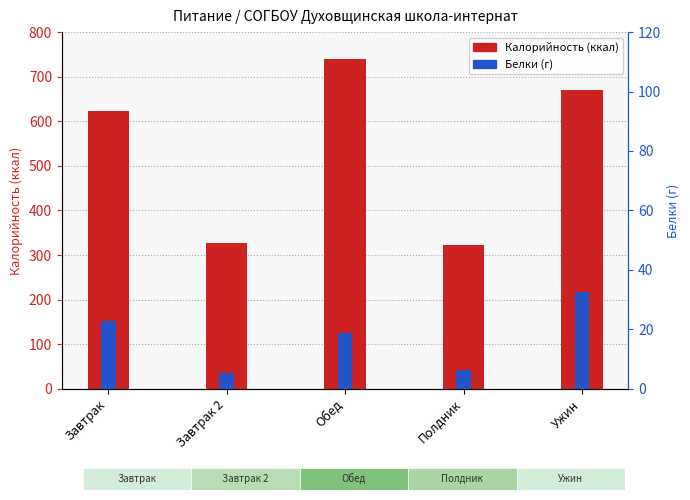

Reading left to right, extract all data points from this chart.

Калорийность (ккал): Завтрак=622.0	Завтрак 2=326.9	Обед=740.1	Полдник=323.3	Ужин=670.6
Белки (г): Завтрак=22.7	Завтрак 2=5.3	Обед=18.6	Полдник=6.4	Ужин=32.6